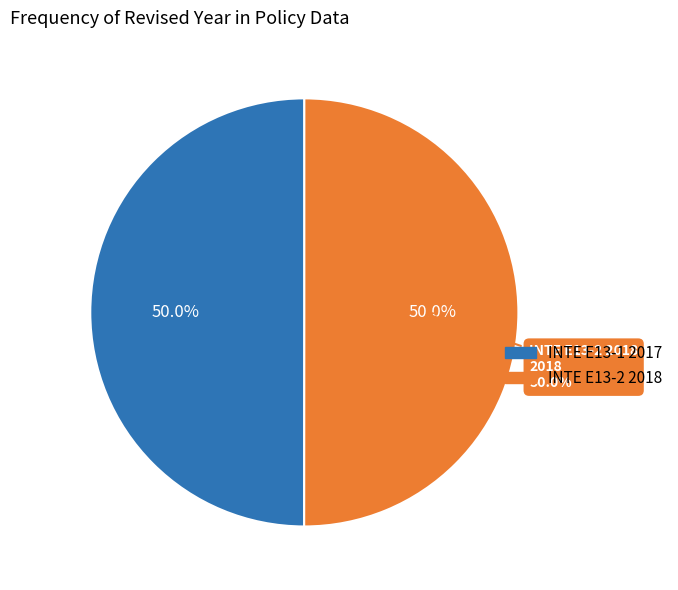

What is the smallest slice in the pie chart?

INTE E13-1 2017